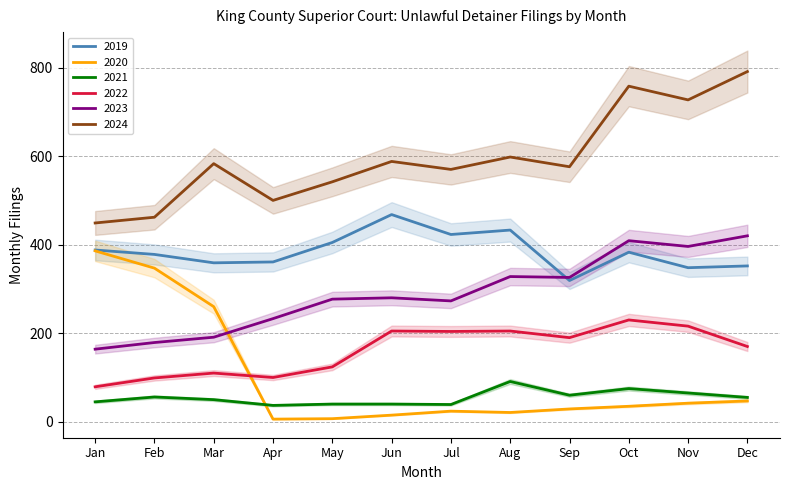

List the series in order of their peak value, highest first.

2024, 2019, 2023, 2020, 2022, 2021